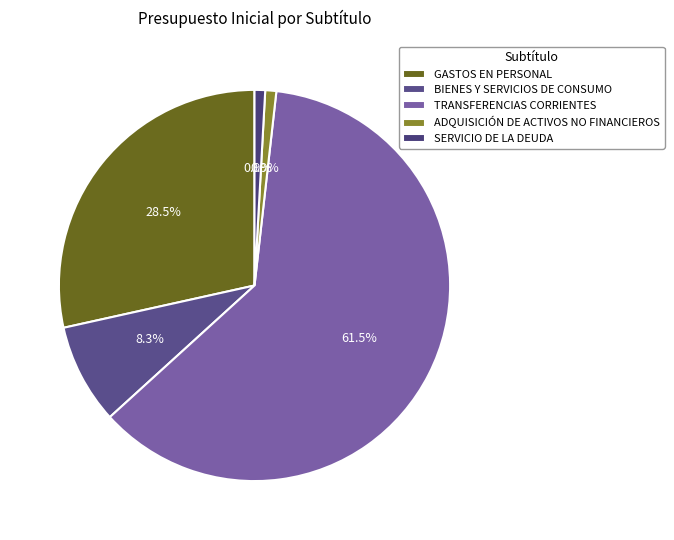

Combined, do GASTOS EN PERSONAL and TRANSFERENCIAS CORRIENTES account for over 50%?

Yes